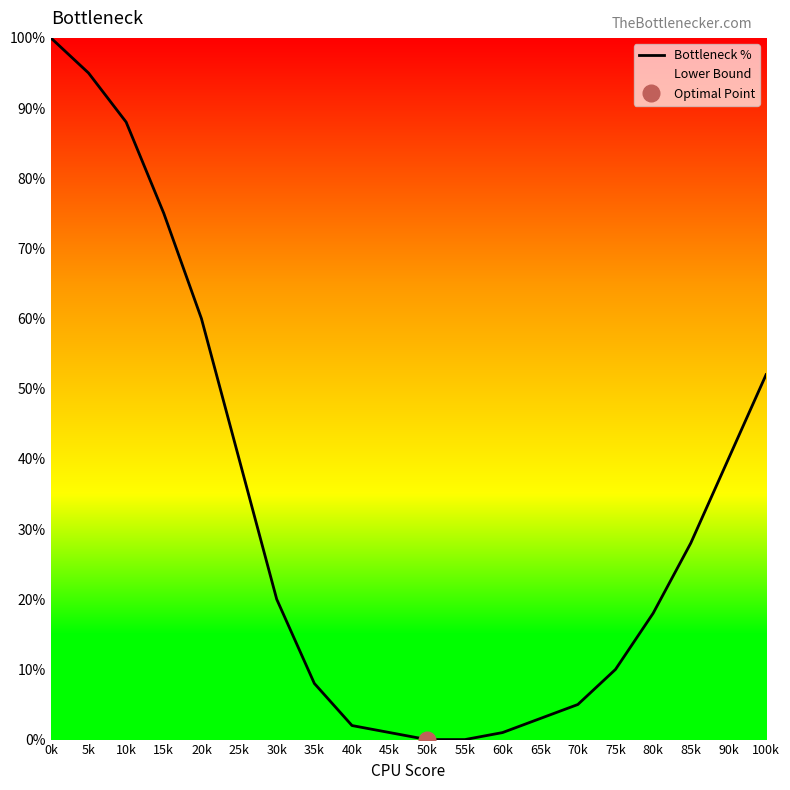

Reading left to right, transcribe all the data shown in this chart.

0k=100	5k=95	10k=88	15k=75	20k=60	25k=40	30k=20	35k=8	40k=2	45k=1	50k=0	55k=0	60k=1	65k=3	70k=5	75k=10	80k=18	85k=28	90k=40	100k=52